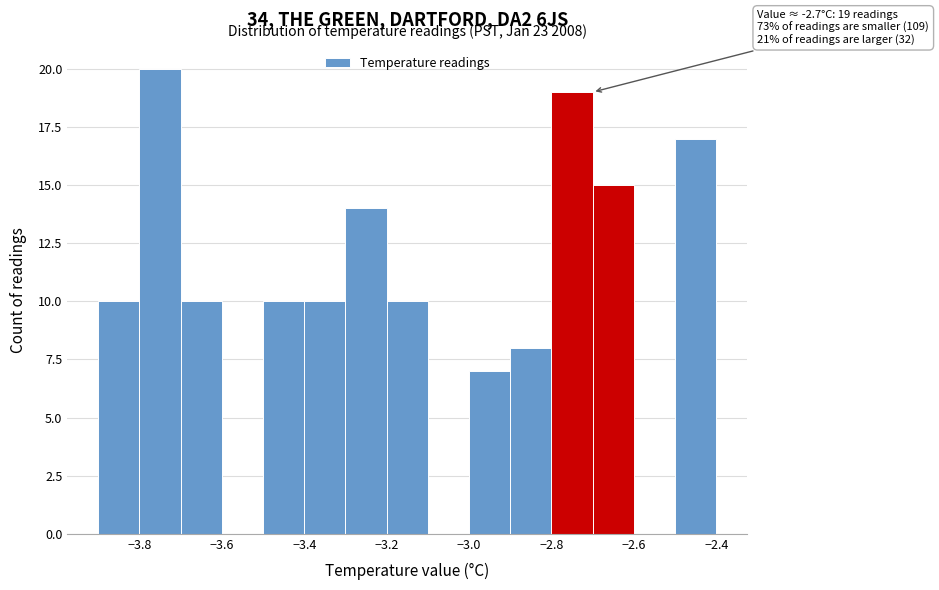

Over which range of the x-axis is the bar tallest?

-3.8 to -3.7